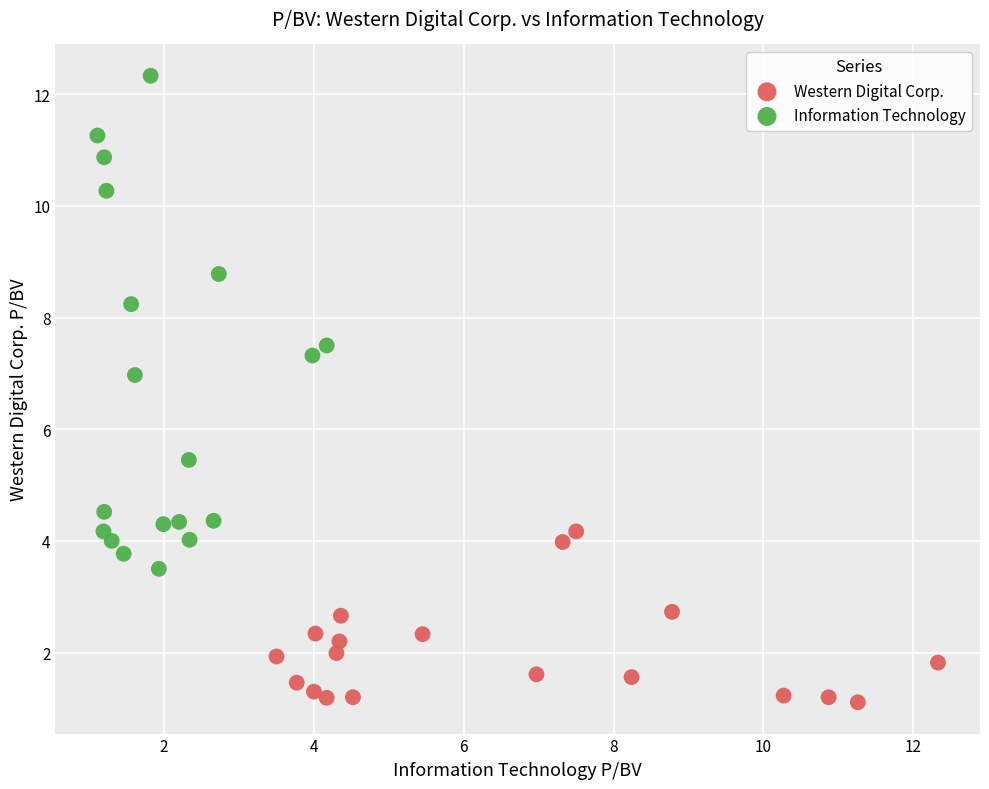

Which series reaches the minimum Y coordinate?

Western Digital Corp.